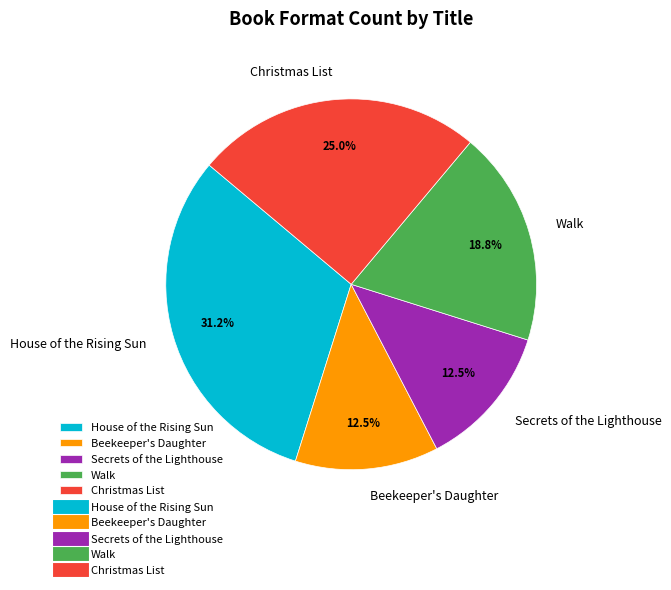

What portion of the pie excludes Beekeeper's Daughter?

87.5%